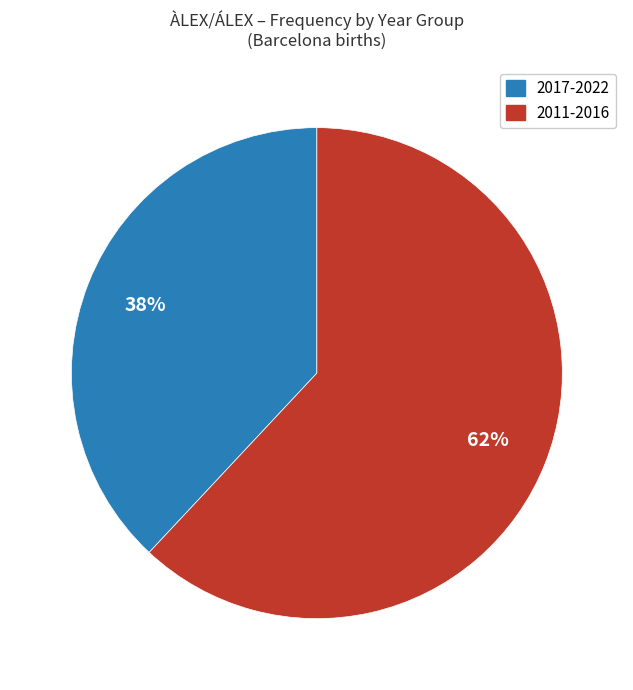

To the nearest percent, what is the difference between the largest and smallest slice percentages?

24%